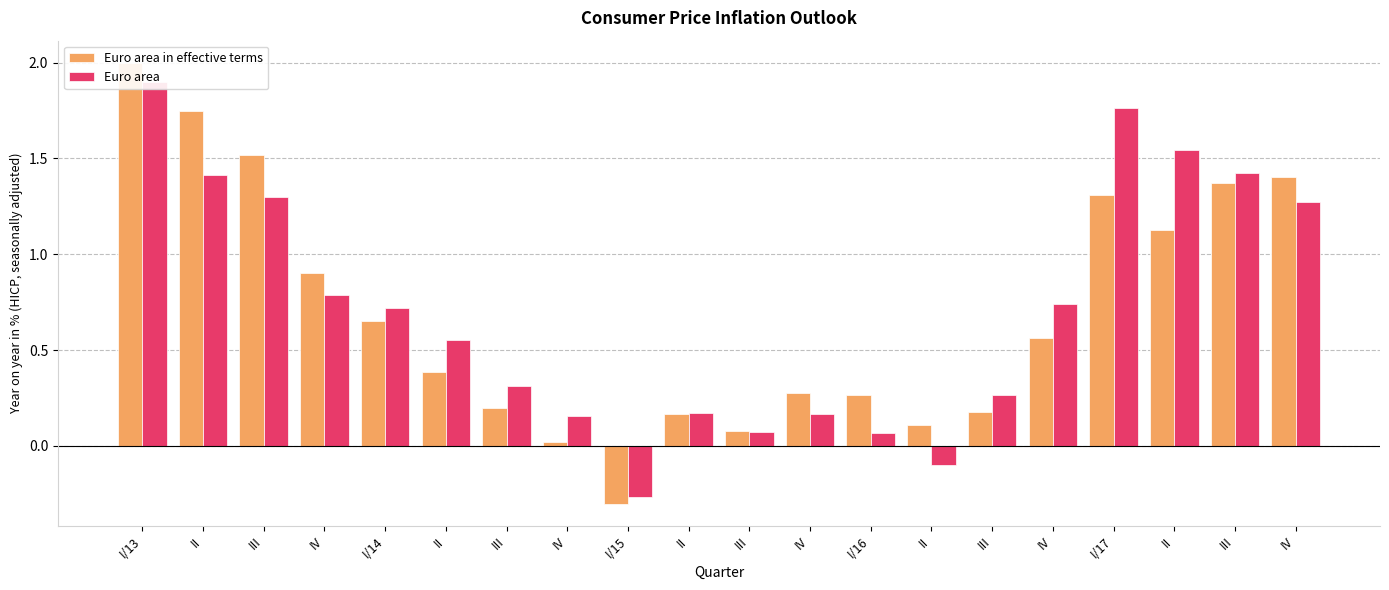

How many bars are there in total?

40